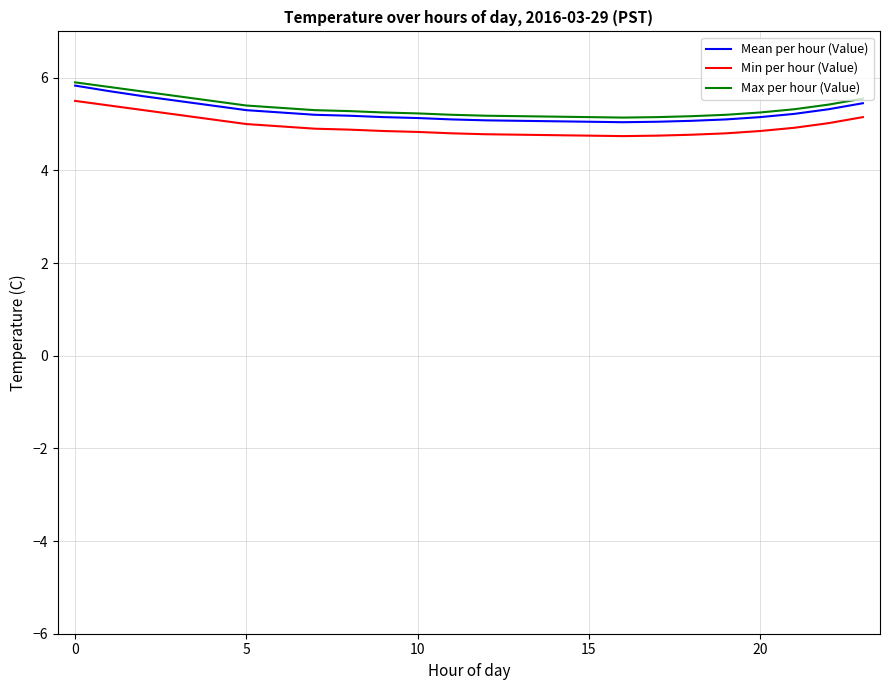

List the series in order of their overall mean, highest first.

Max per hour (Value), Mean per hour (Value), Min per hour (Value)